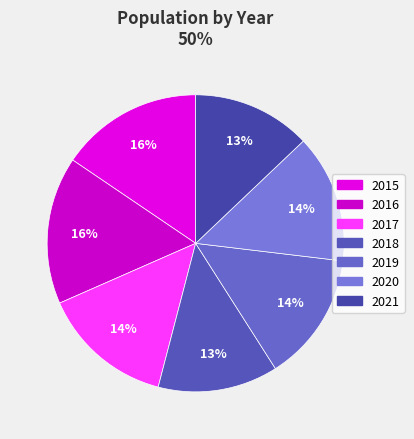

Combined, what portion of the pie is 2016 and 2018?

29.2%